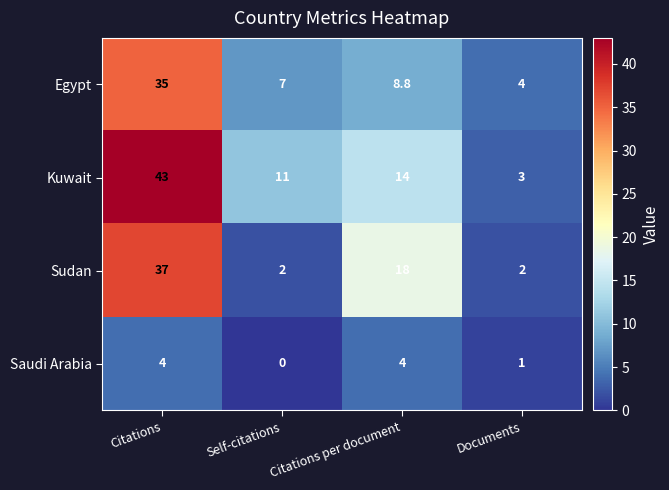

What is the difference between the maximum and minimum values in the Sudan series?

35.0